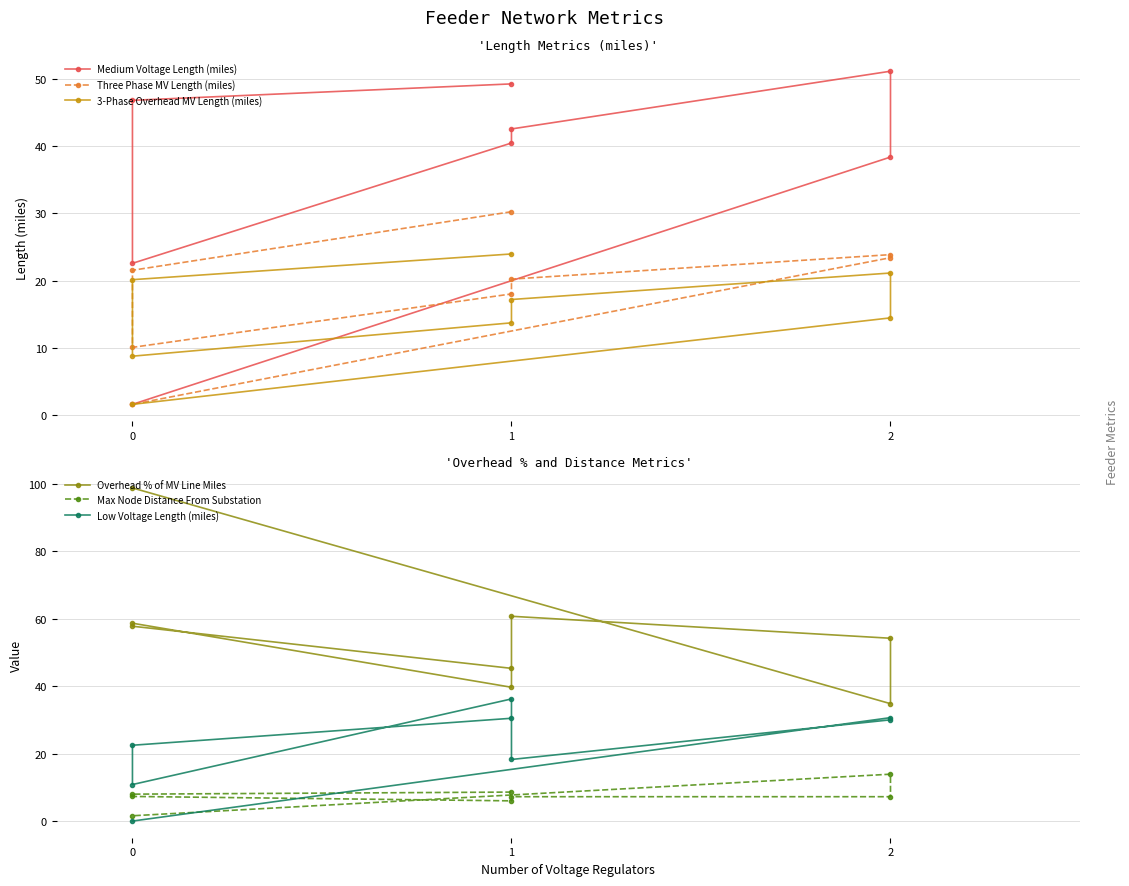

Where do Three Phase MV Length (miles) and Max Node Distance From Substation first cross each other?

2 and 0